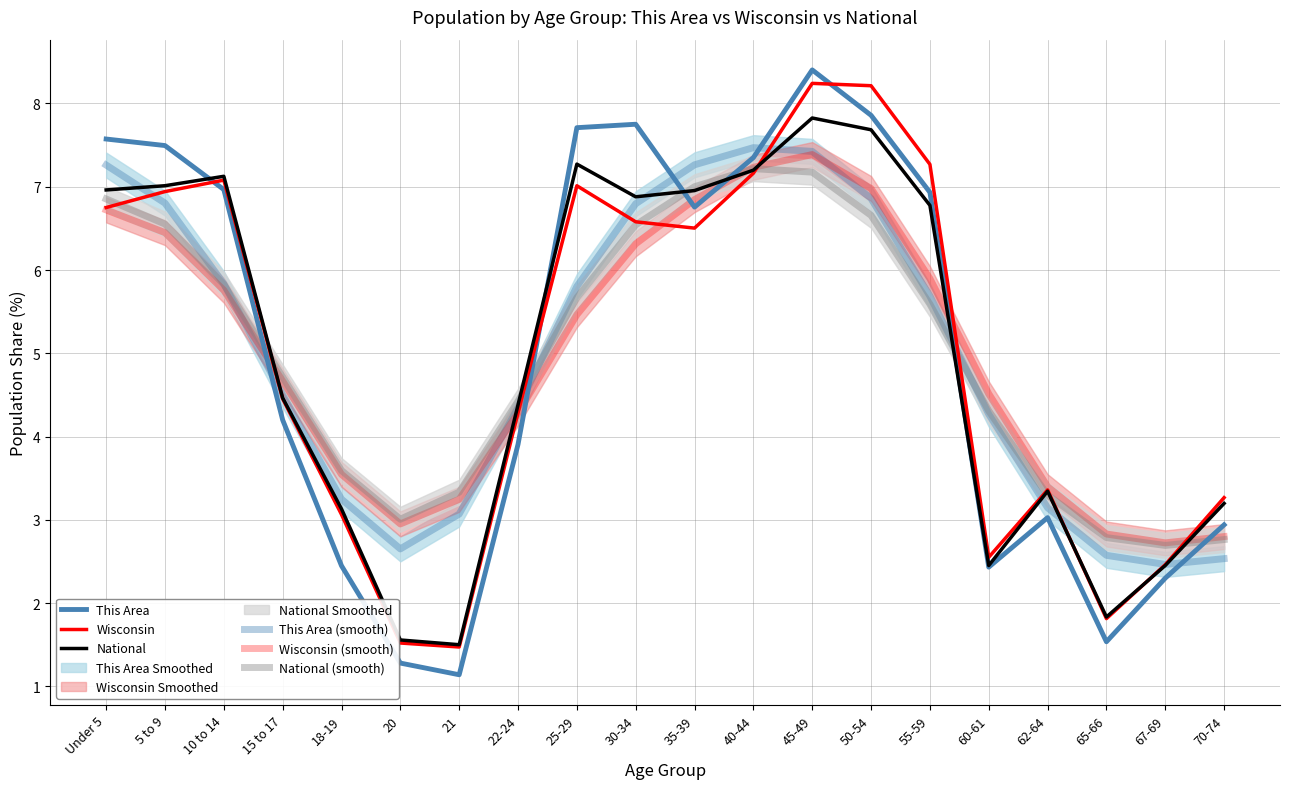

Which category has the lowest value in the This Area series?

21